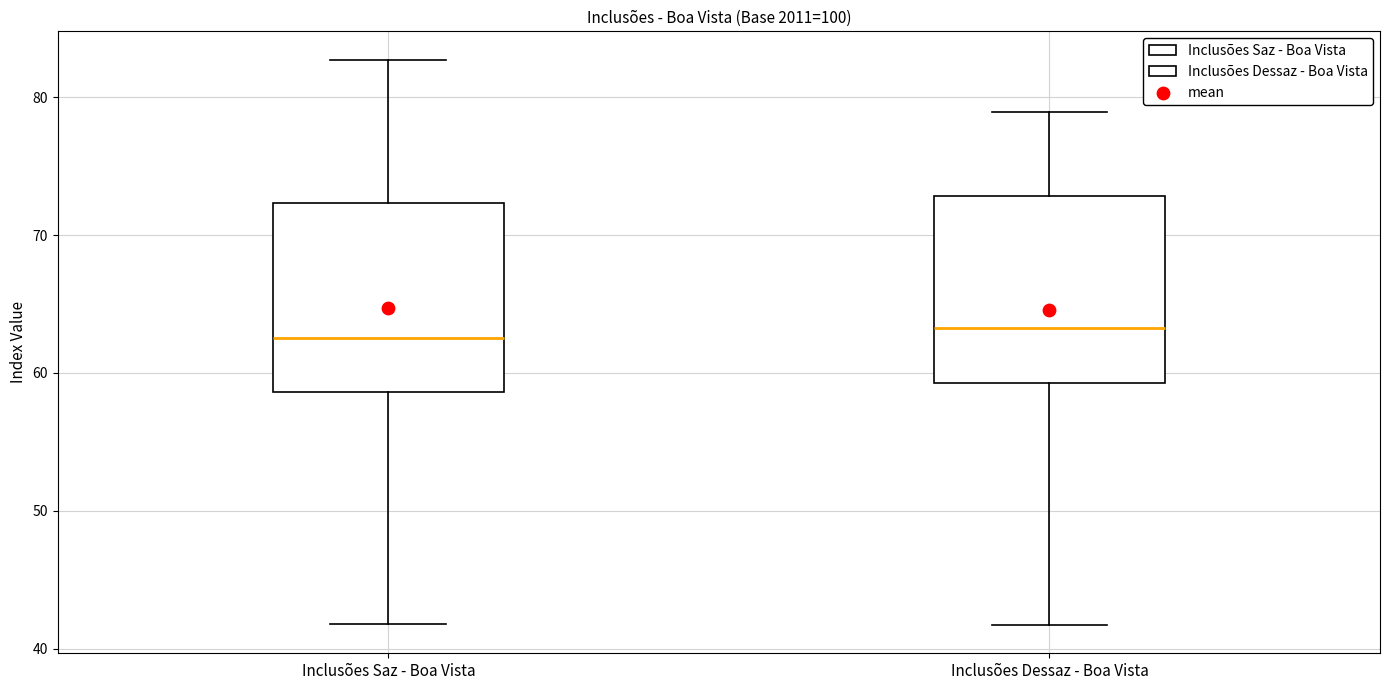

Reading left to right, transcribe this box plot: for each box, give where its median line is, the range the box spans, and where its two whiskers end, as read against the y-axis. The values are not printed on the chart, so give them approximately, as read against the axis.

Inclusões Saz - Boa Vista: median 63, box 59 to 72, whiskers 42 to 83
Inclusões Dessaz - Boa Vista: median 63, box 59 to 73, whiskers 42 to 79